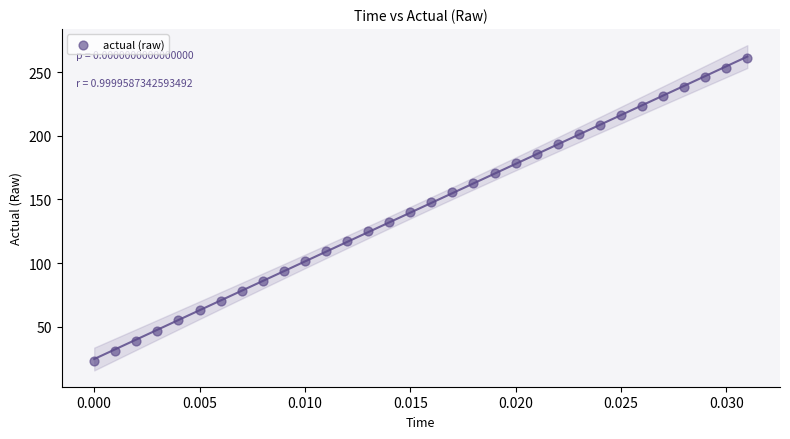

What is the range of Y values (max minus min)?

237.9